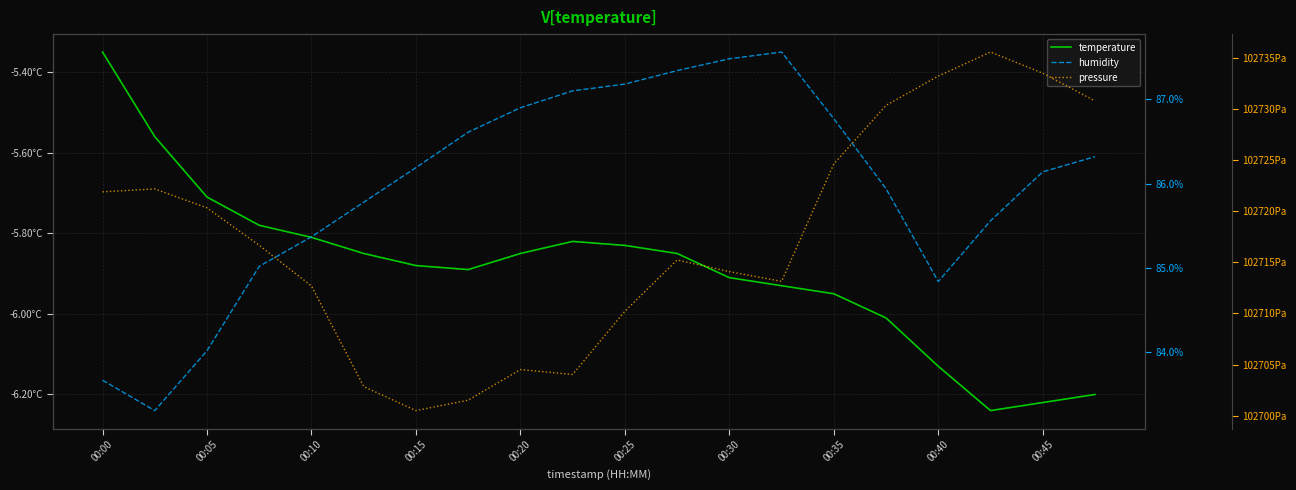

What is the sum of the temperature values at 11 and 13?

-11.8